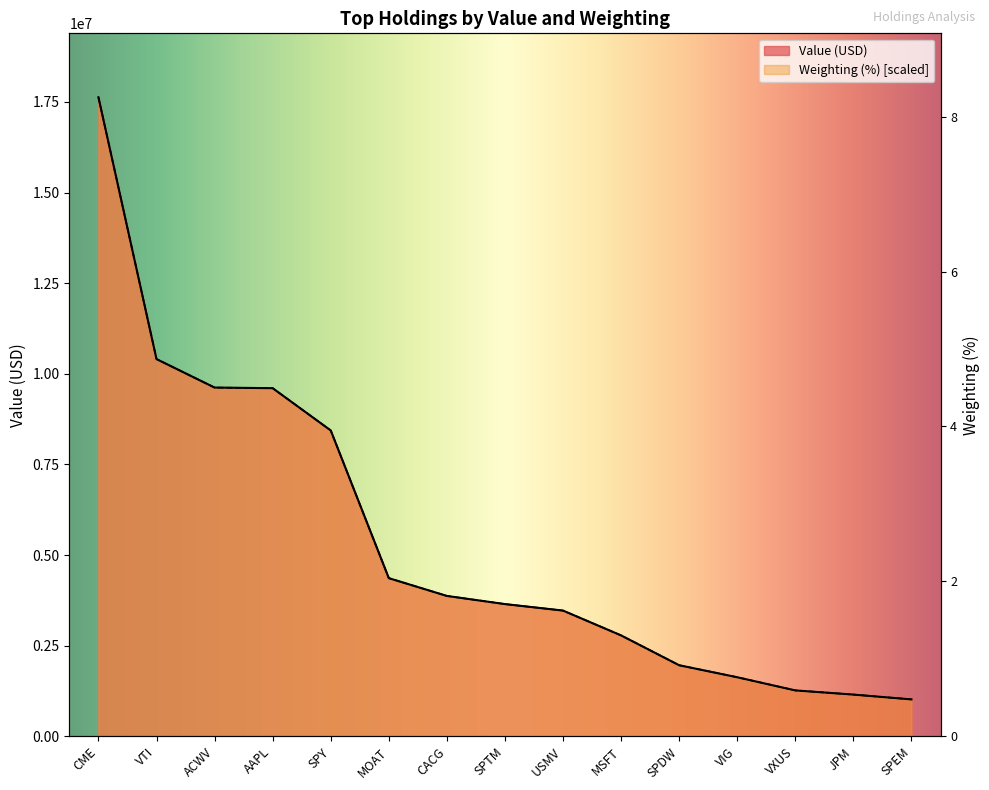

How many lines are shown in the chart?

2